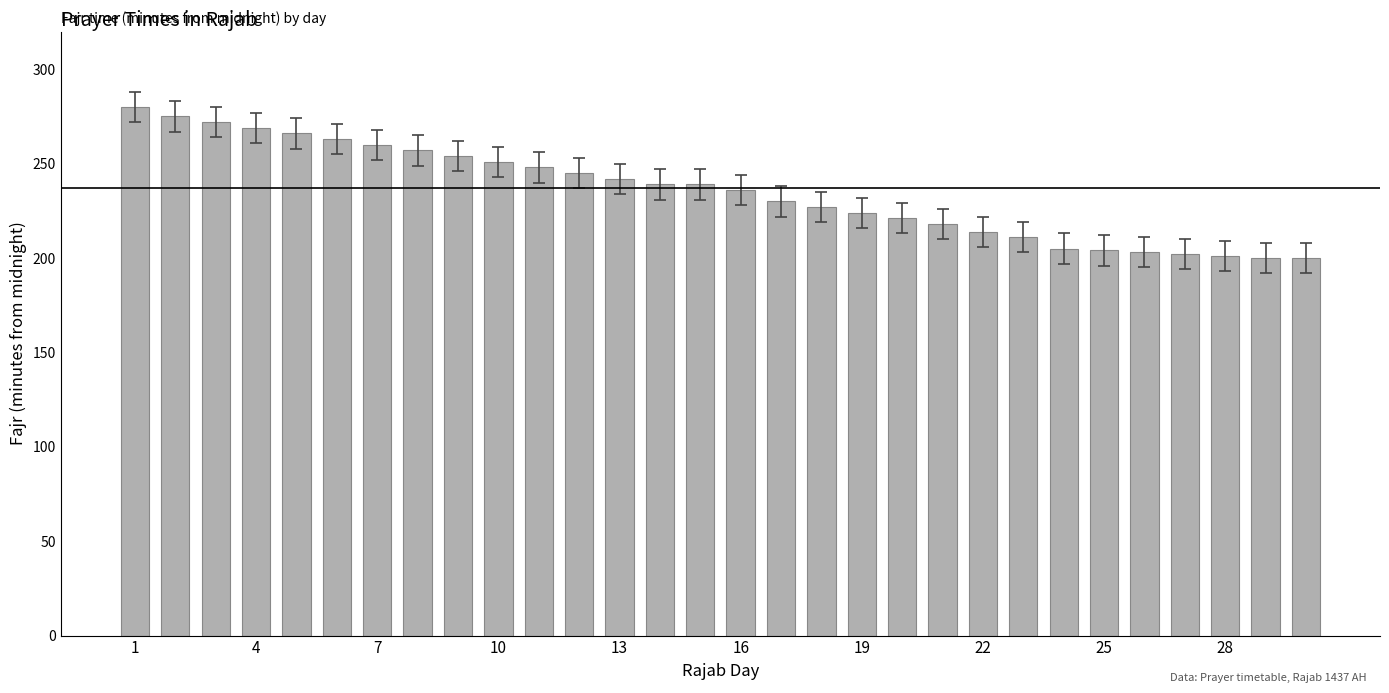

What is the average value?

235